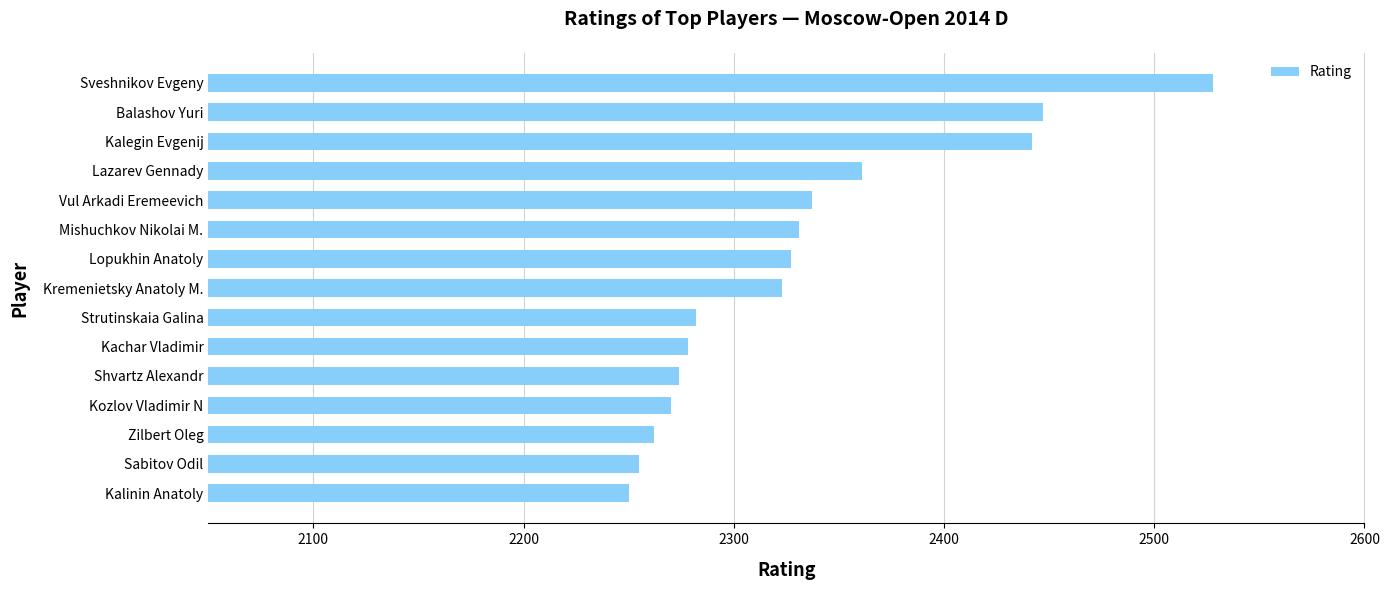

What is the ratio of the value at Zilbert Oleg to the value at Kachar Vladimir?

1.0